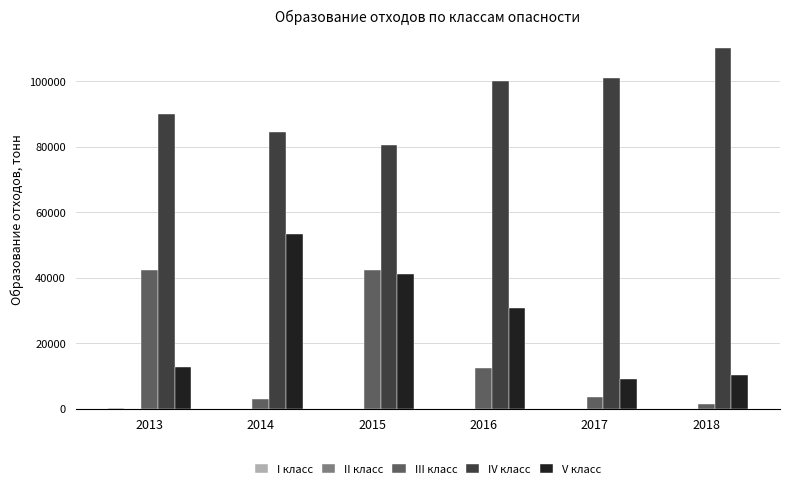

The value of V класс at 2015 is 58841.9. True or false?

False